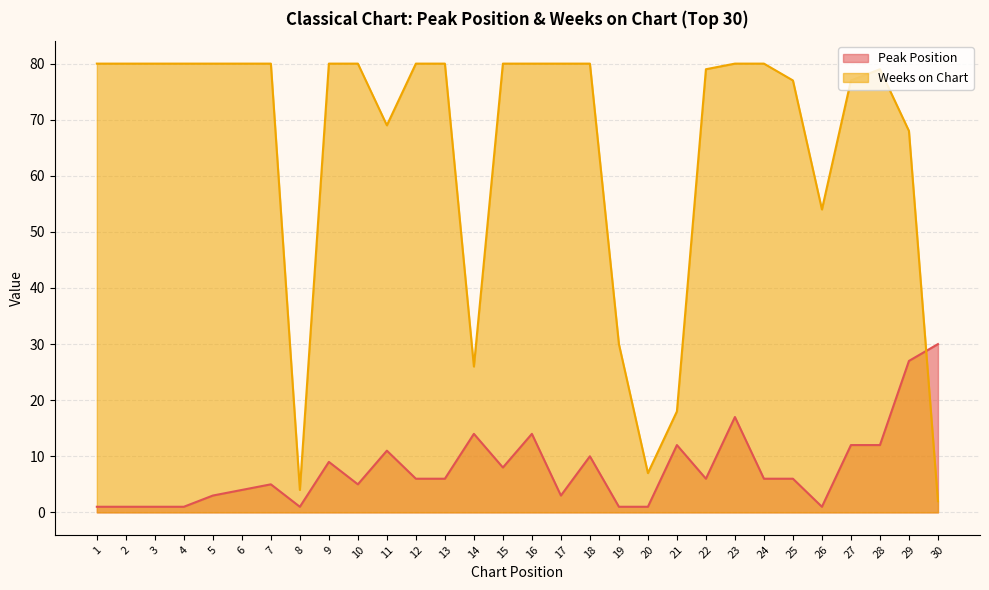

Where is Peak Position nearest to the value 15?

14